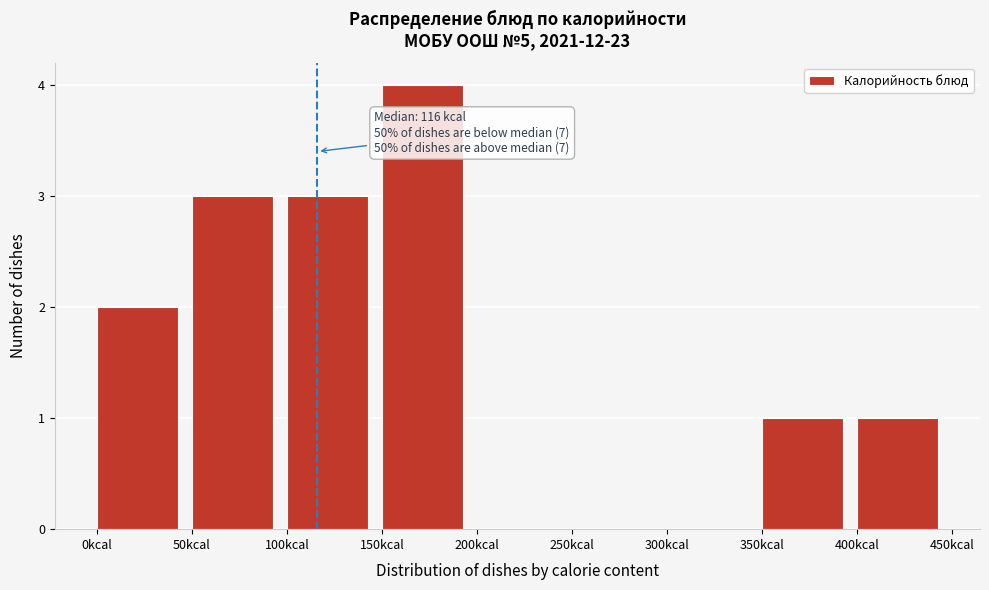

Over which range of the x-axis is the bar tallest?

150 to 200